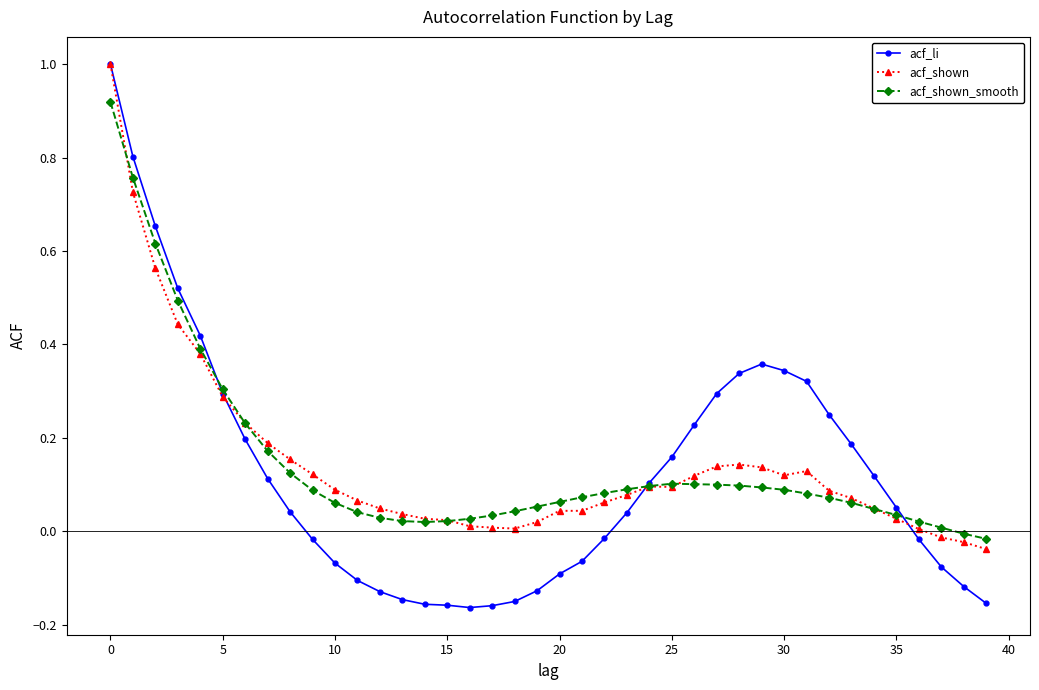

Which series has the widest spread of values?

acf_li